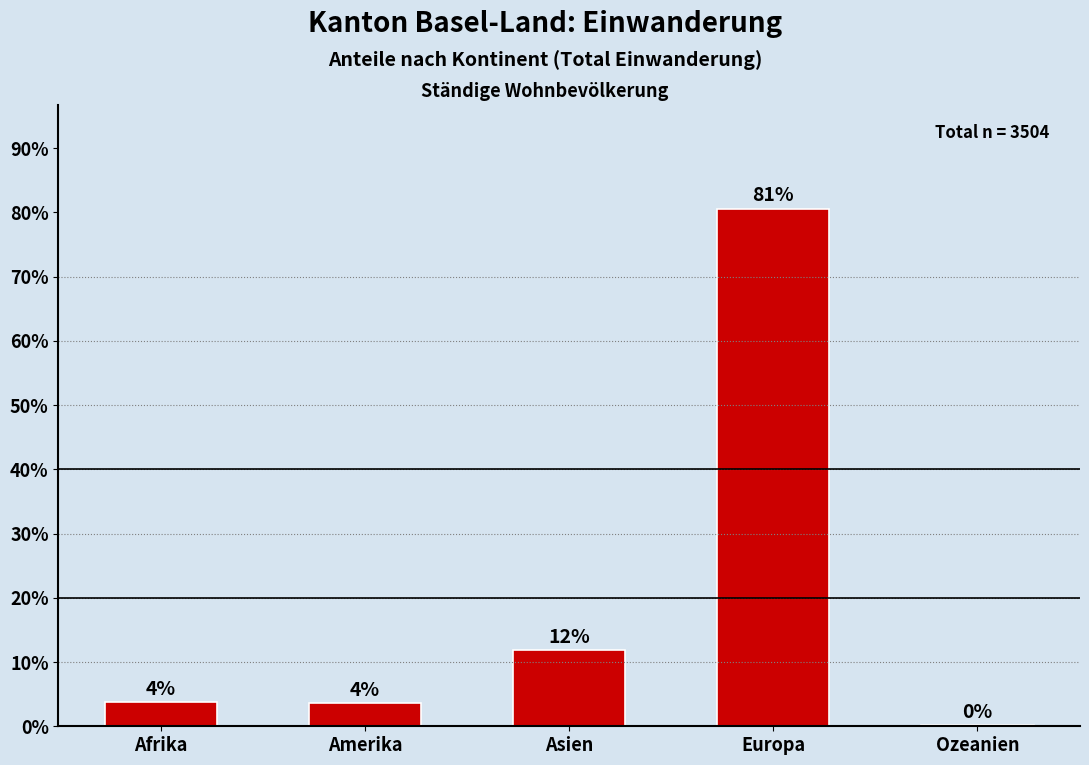

Between Europa and Afrika, which is larger?

Europa